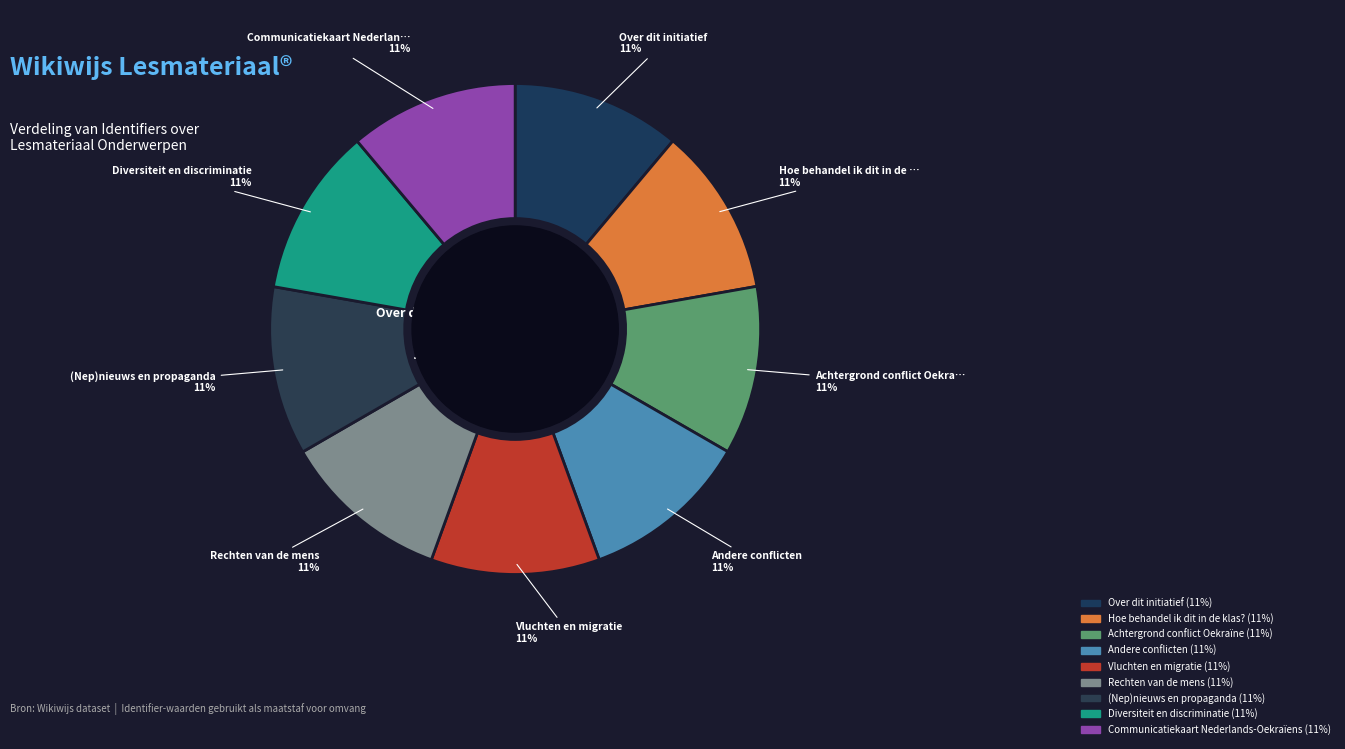

What is the ratio of the value at Achtergrond conflict Oekraïne to the value at Over dit initiatief?

1.0